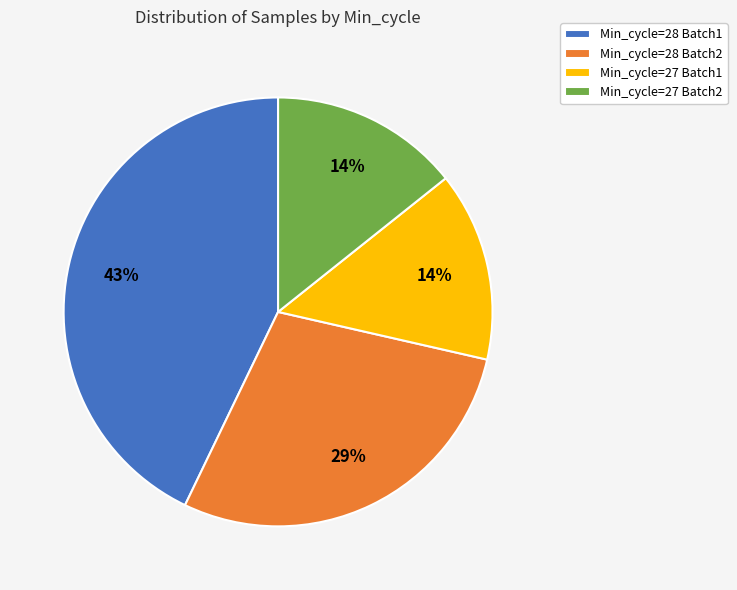

To the nearest percent, what is the difference between the largest and smallest slice percentages?

29%